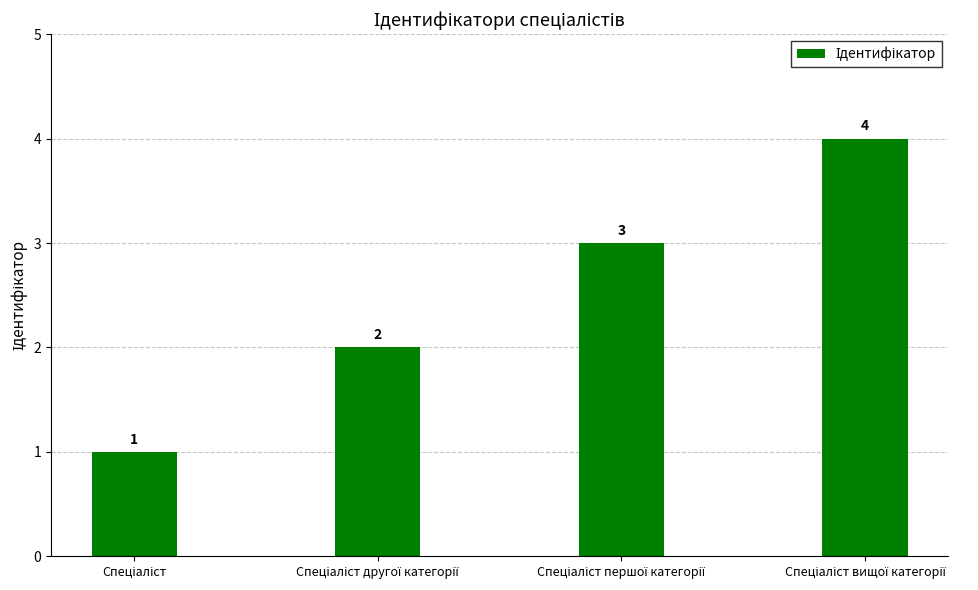

What is the maximum value shown in the chart?

4